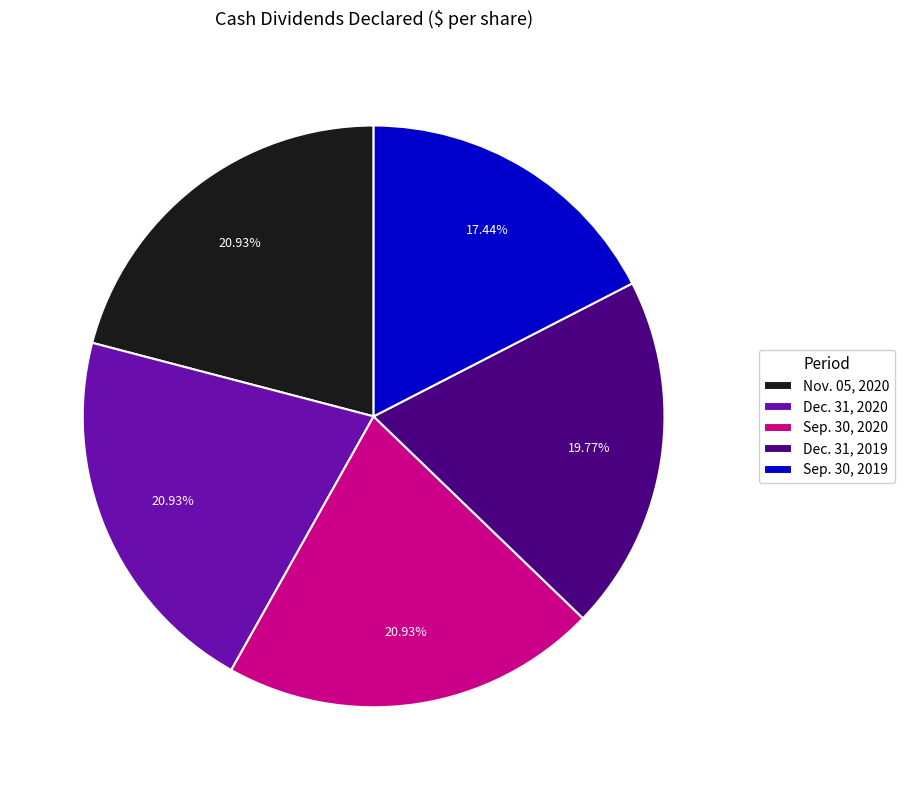

To the nearest percent, what is the combined percentage of Dec. 31, 2019 and Nov. 05, 2020?

41%